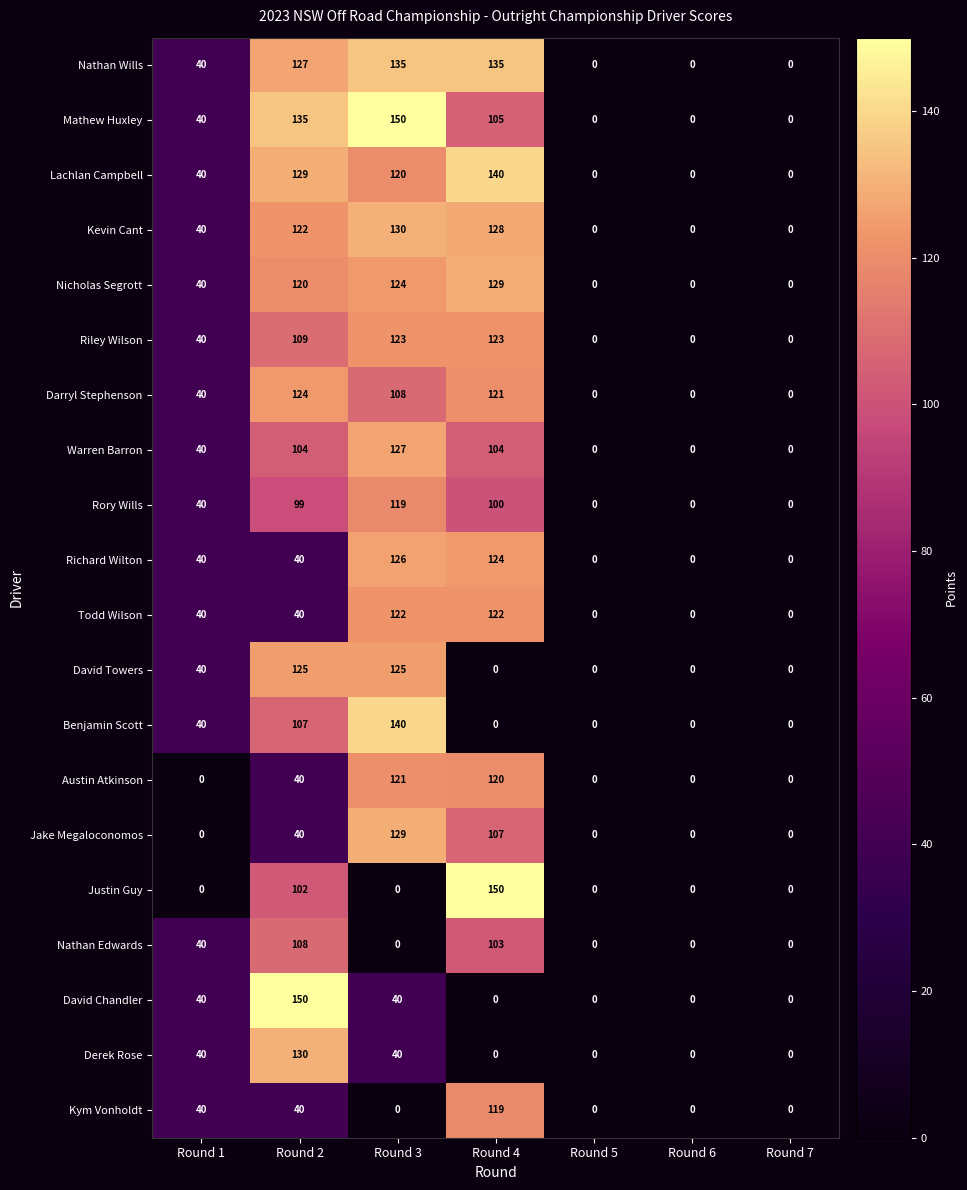

What is the approximate value of Kevin Cant at Round 4, to the nearest 5?

130